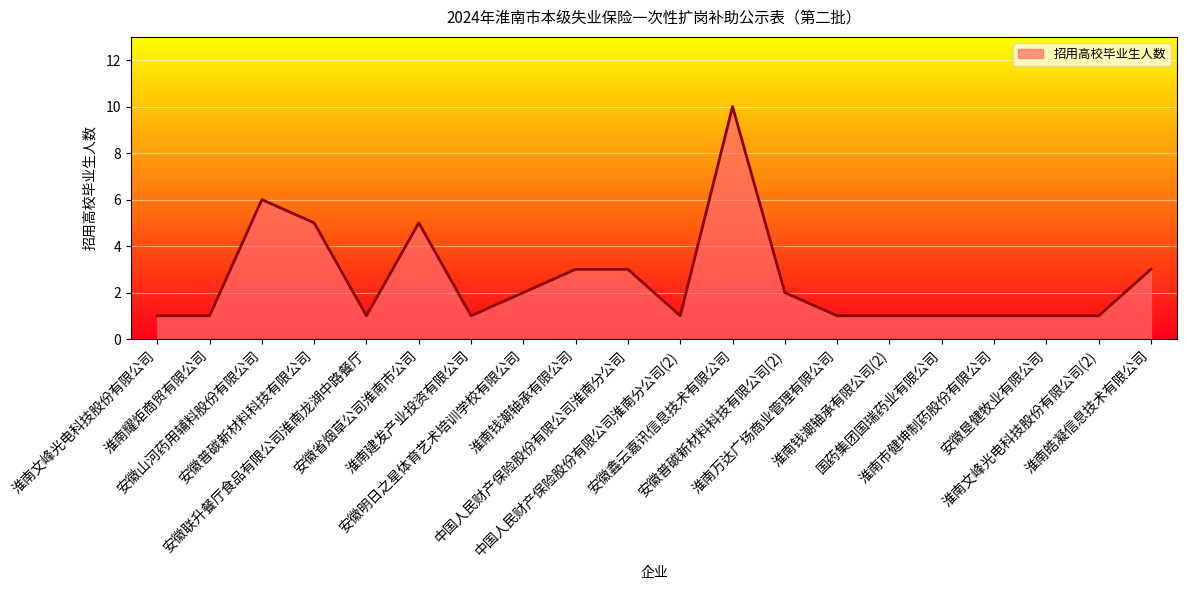

How many lines are shown in the chart?

1